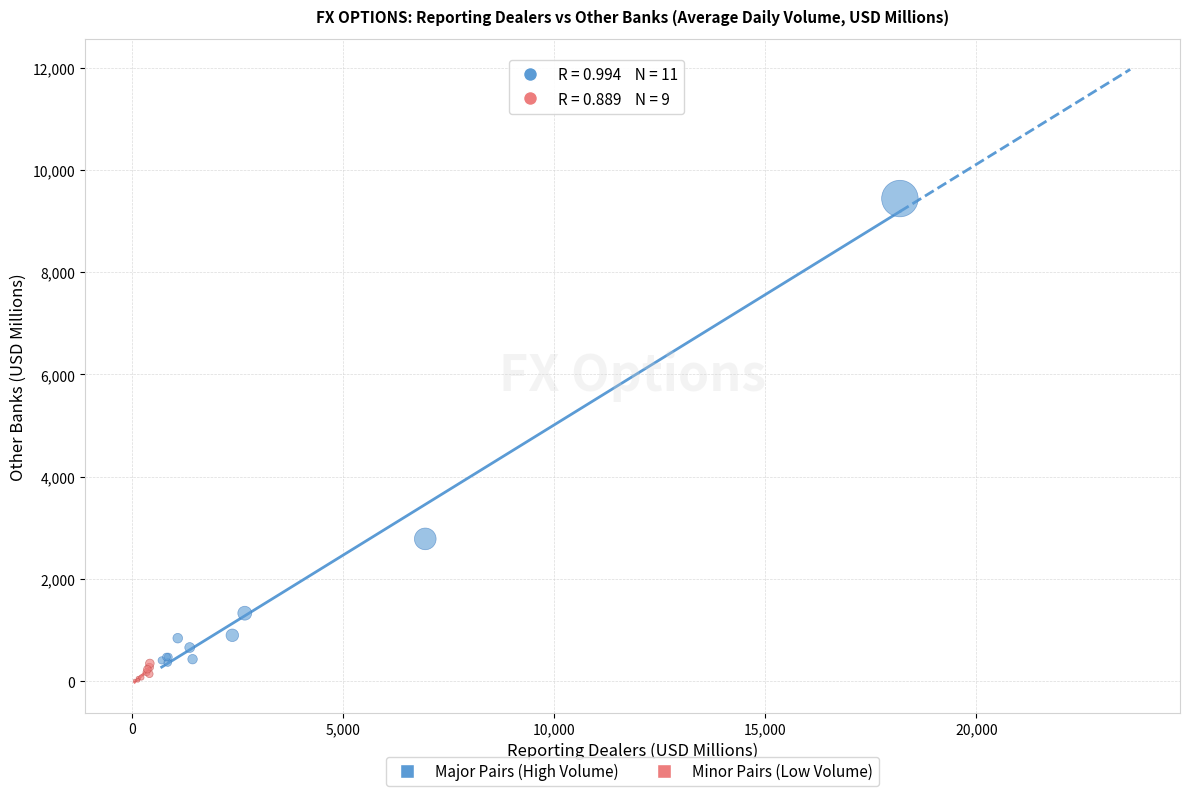

Which series contains the highest Y value?

Major Pairs (High Volume)